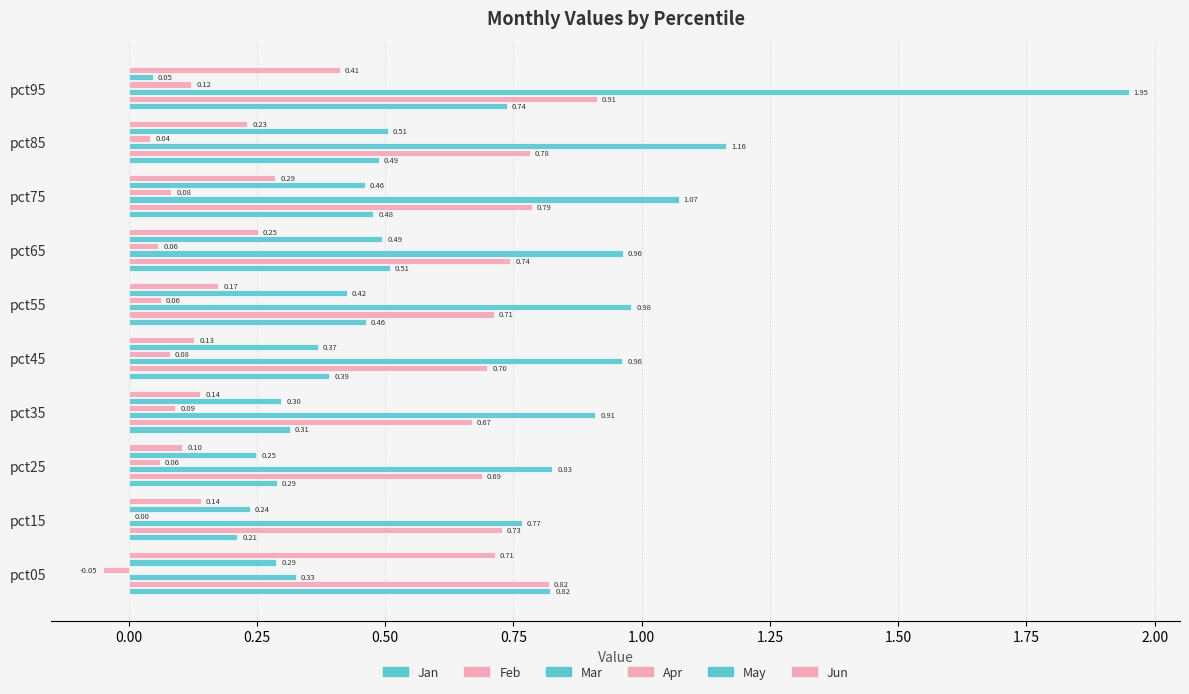

How many series are shown in this chart?

6